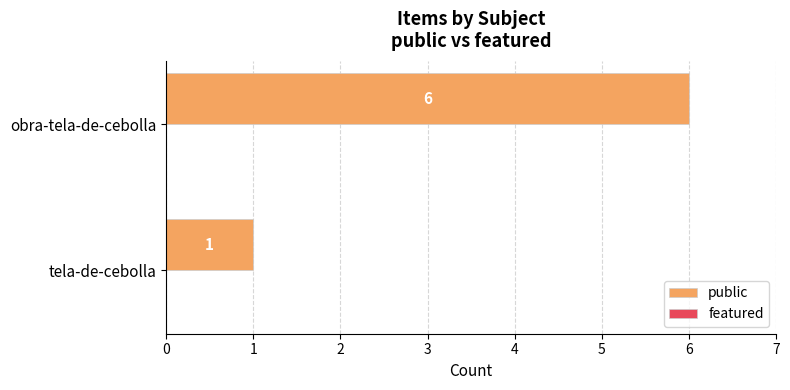

Is it true that the value at tela-de-cebolla is 0?

False